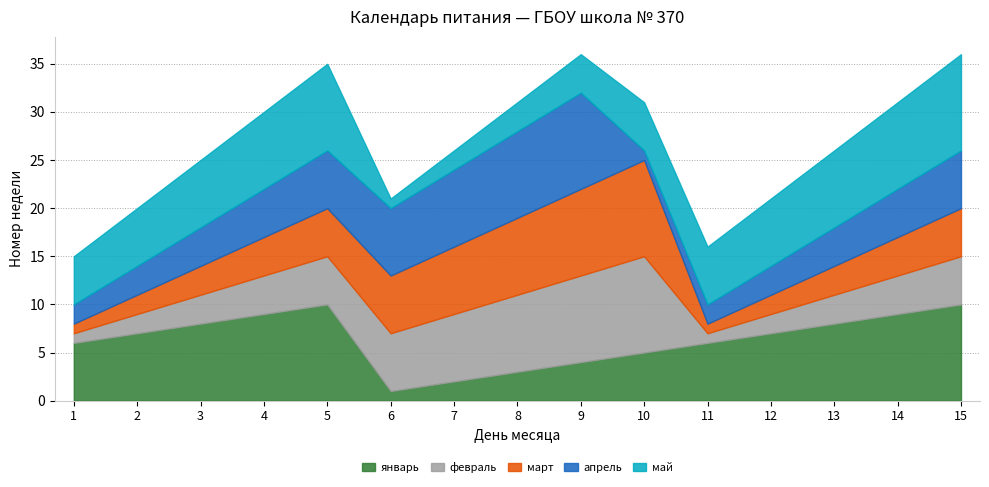

Count the number of categories in the chart.

15